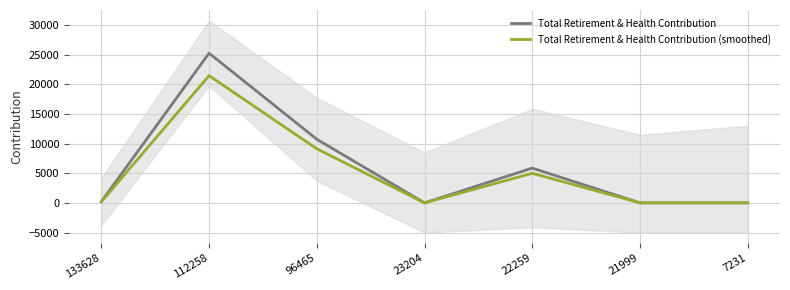

At how many categories does at least one series exceed 20136?

1